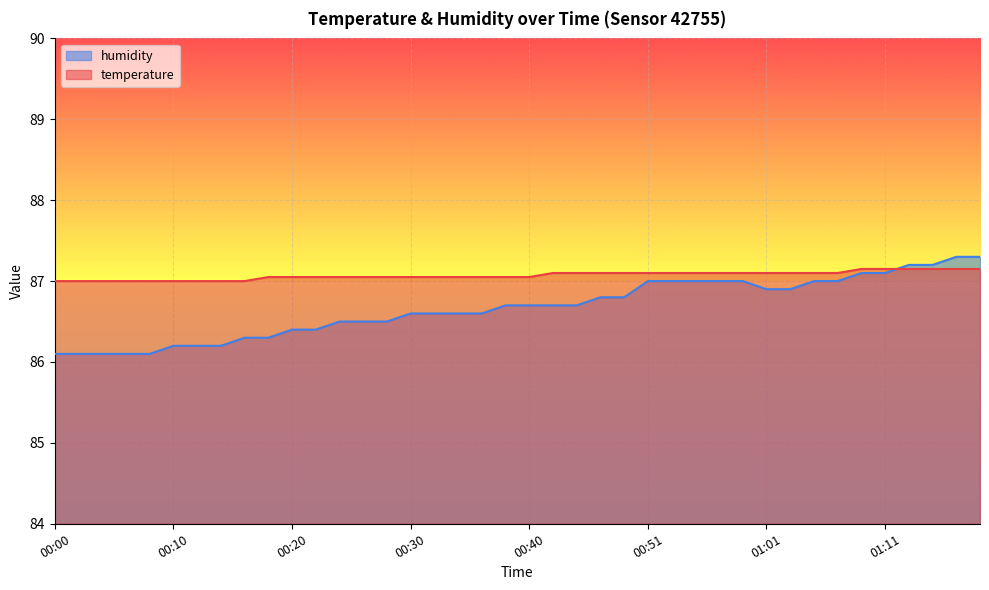

What is the sum of all humidity values?

3466.8